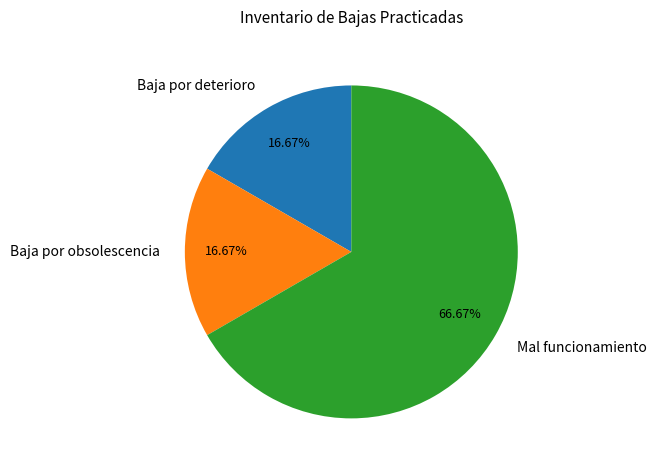

Do Baja por deterioro and Baja por obsolescencia together represent more than half of the pie?

No